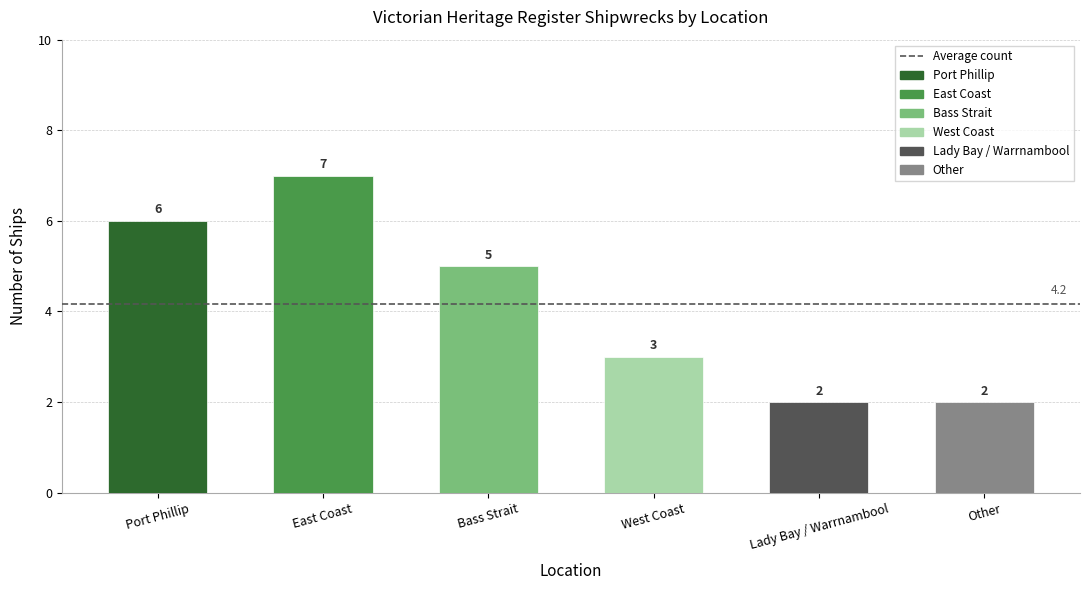

What is the maximum value shown in the chart?

7